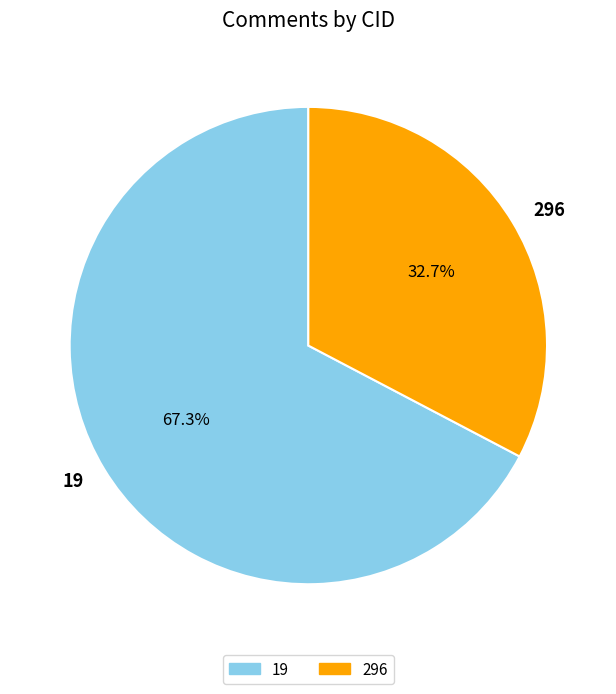

How much of the chart is everything except 296?

67.3%